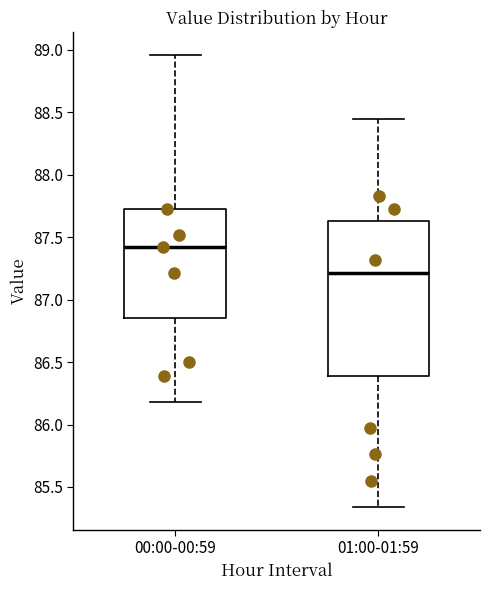

Which box's median line is the lowest?

01:00-01:59